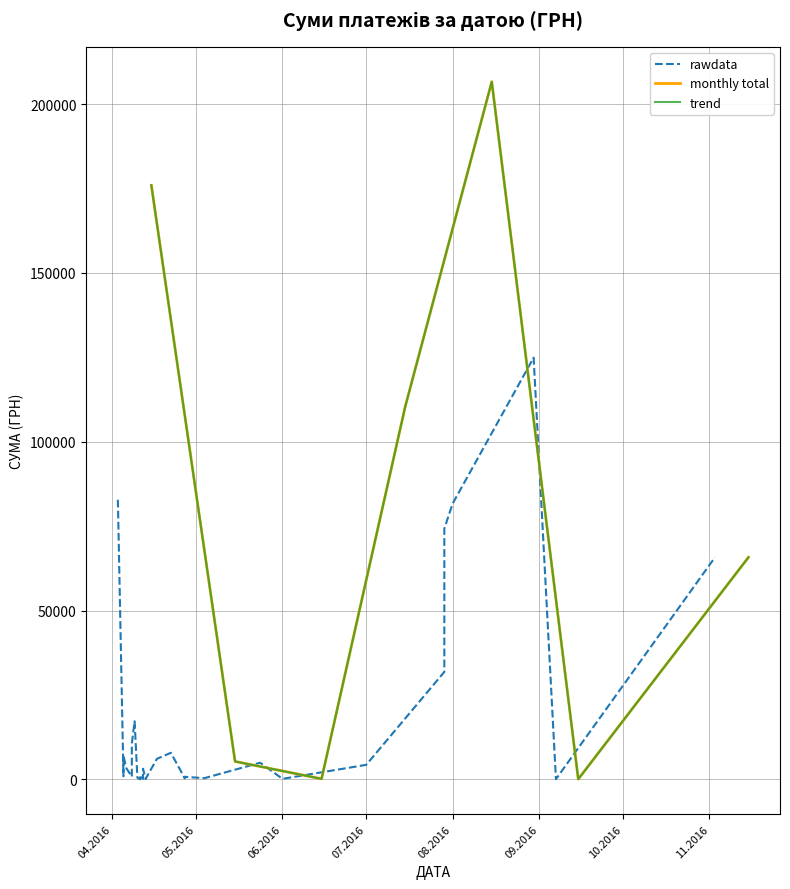

What is the value of the 26th point from the left?

355.0